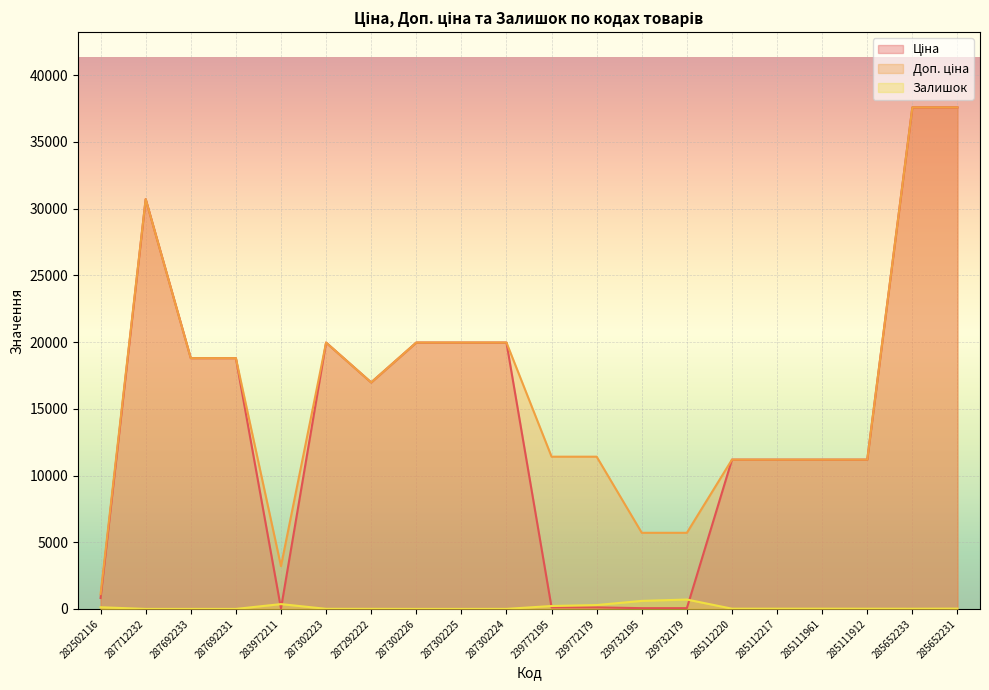

Is it true that Залишок equals 360.0 at 283972211?

True